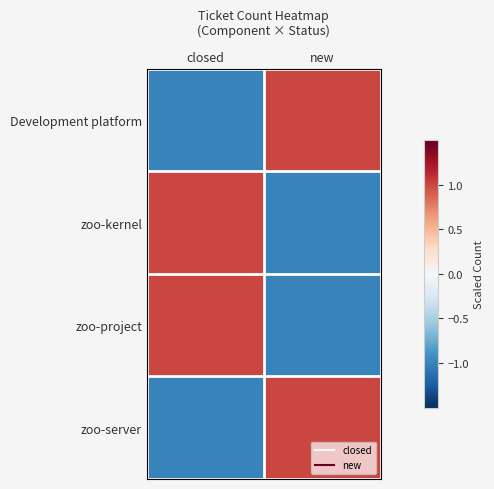

Reading left to right, extract all data points from this chart.

Development platform: closed=-1	new=1
zoo-kernel: closed=1	new=-1
zoo-project: closed=1	new=-1
zoo-server: closed=-1	new=1